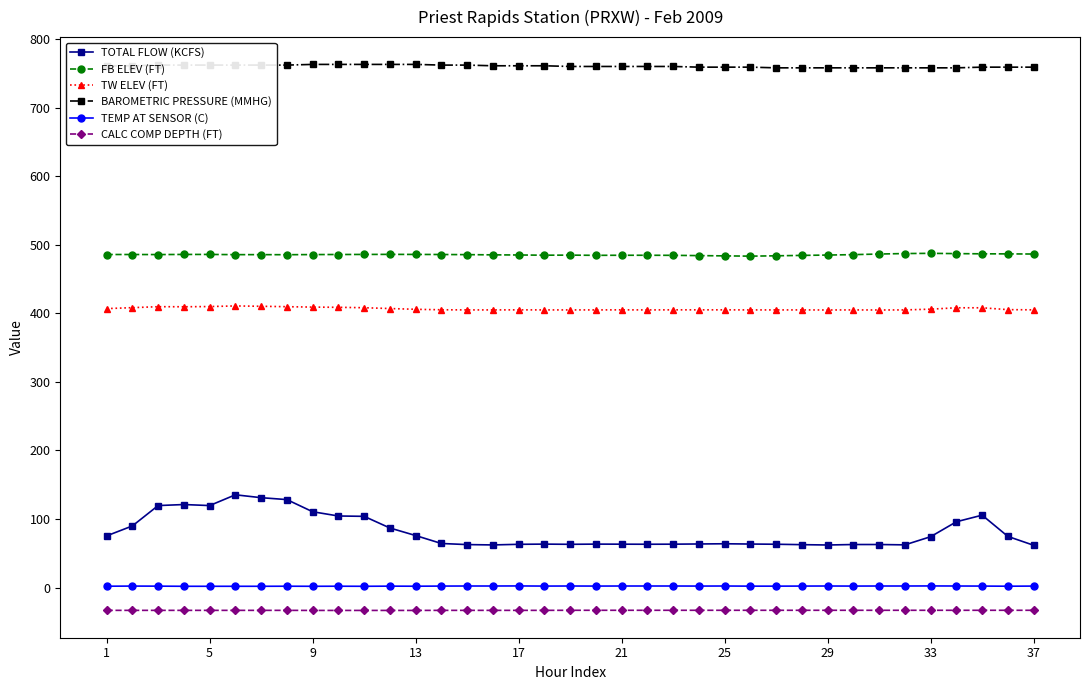

True or false: CALC COMP DEPTH (FT) and TOTAL FLOW (KCFS) intersect in this chart.

False